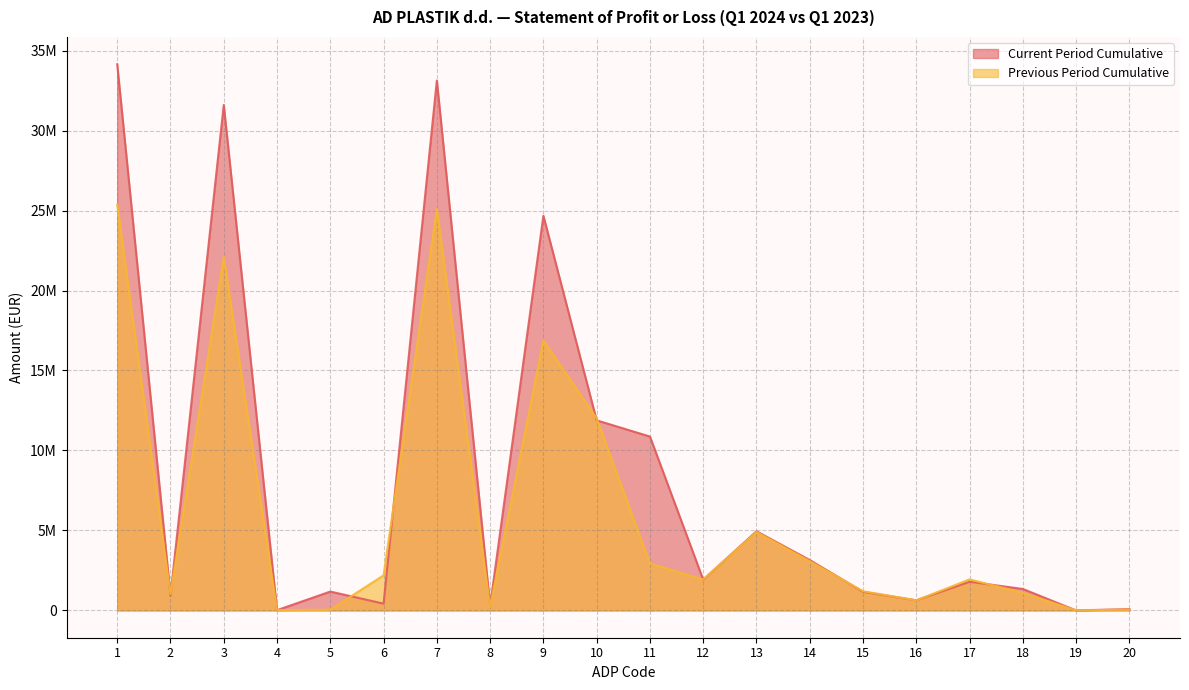

Reading left to right, extract all data points from this chart.

Current Period Cumulative: 34146280	927476	31599250	15934	1178514	425106	33130109	293183	24674158	11883246	10870549	1920363	4946943	3149690	1163984	633269	1793410	1340103	0	82312
Previous Period Cumulative: 25367943	1019752	22088918	19033	47380	2192860	25098917	229528	16873874	12008524	2933211	1932139	4903432	3075652	1197407	630373	1939302	1100739	0	52042